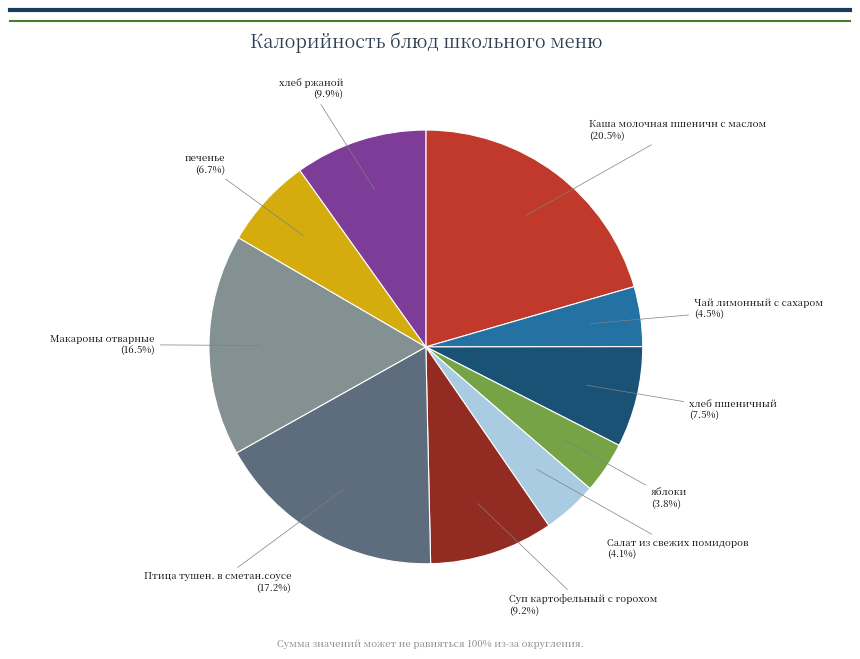

How many slices are in this pie chart?

10